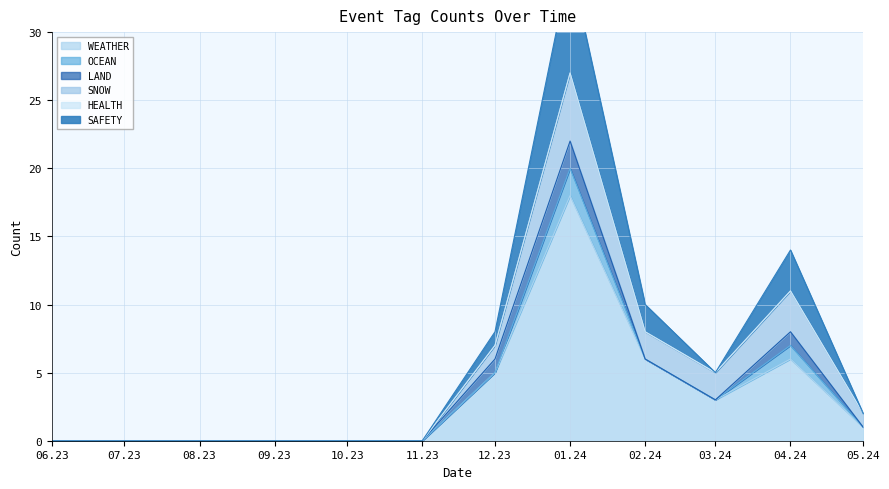

Between 2024-03 and 2024-04, which series saw the biggest shift?

WEATHER